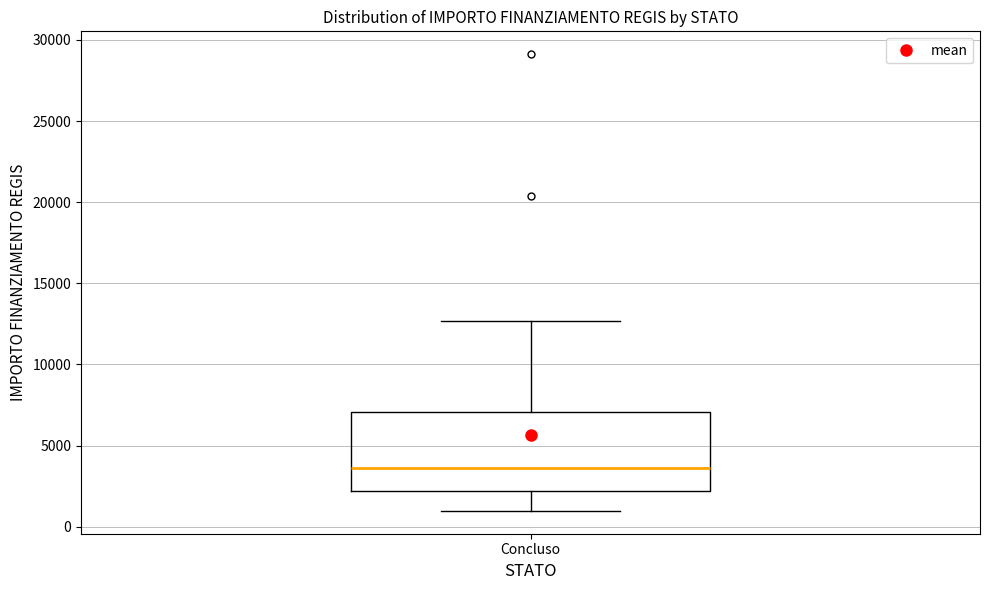

Where does the upper whisker of the box for Concluso end on the y-axis? The values are not printed on the chart, so give them approximately, as read against the axis.

12500